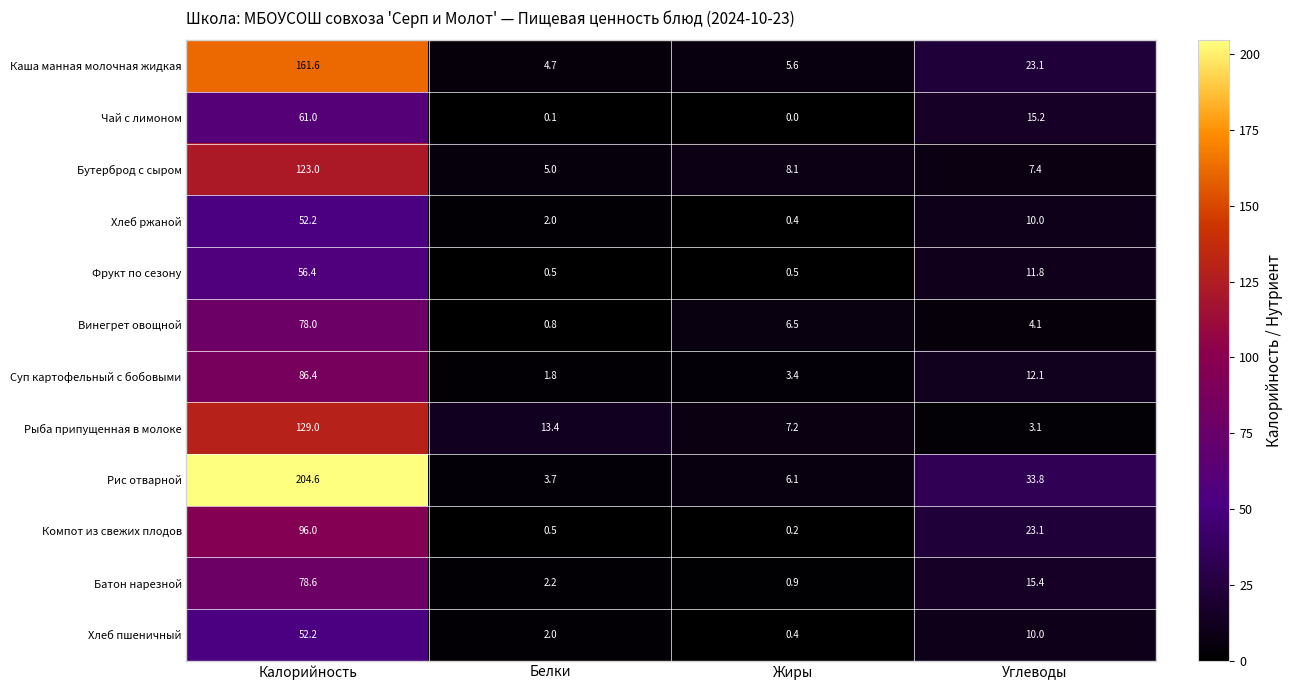

What is the spread (max minus min) of values at Углеводы?

30.7